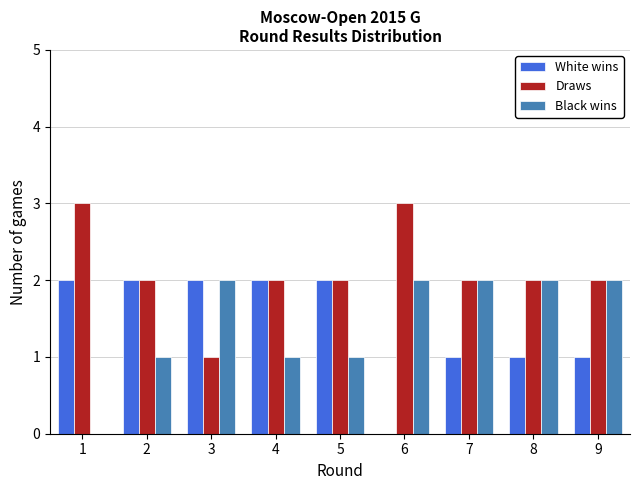

The value of White wins at 6 is 0. True or false?

True